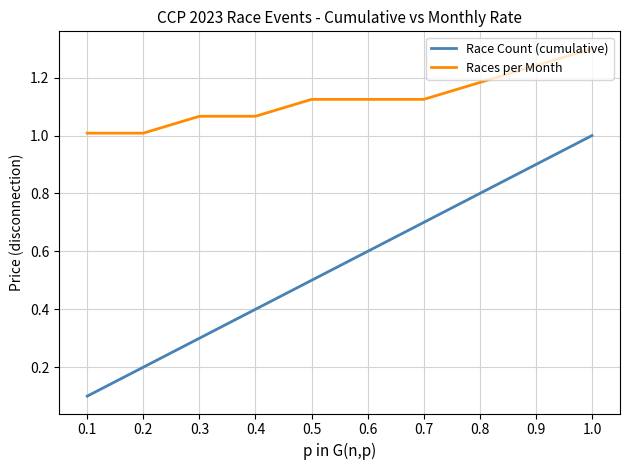

True or false: Race Count (cumulative) has a value of 1.0 at 1.0.

True